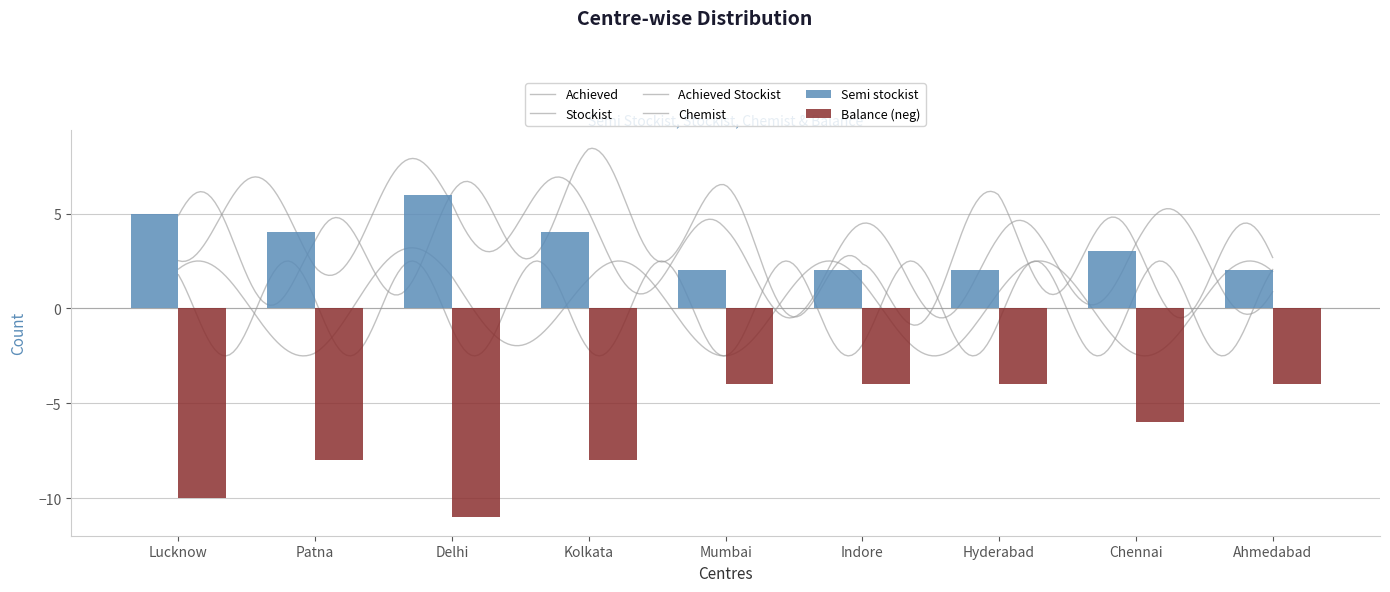

Is it true that Chemist equals 6 at Kolkata?

True